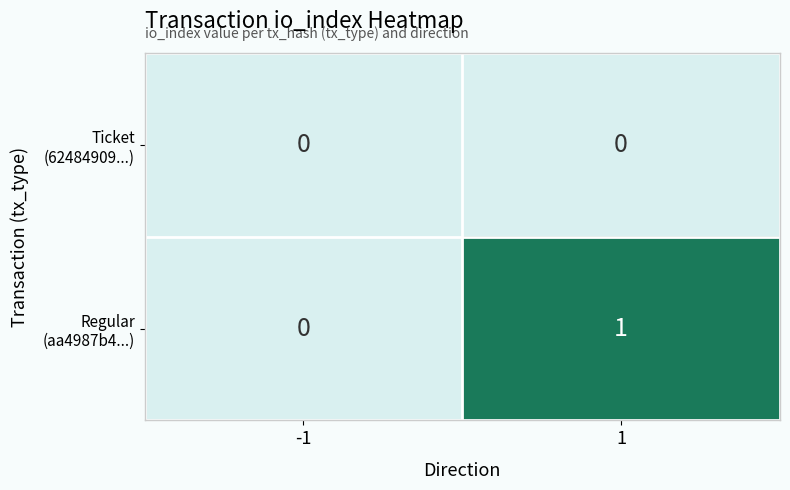

Count the number of data series in this chart.

2